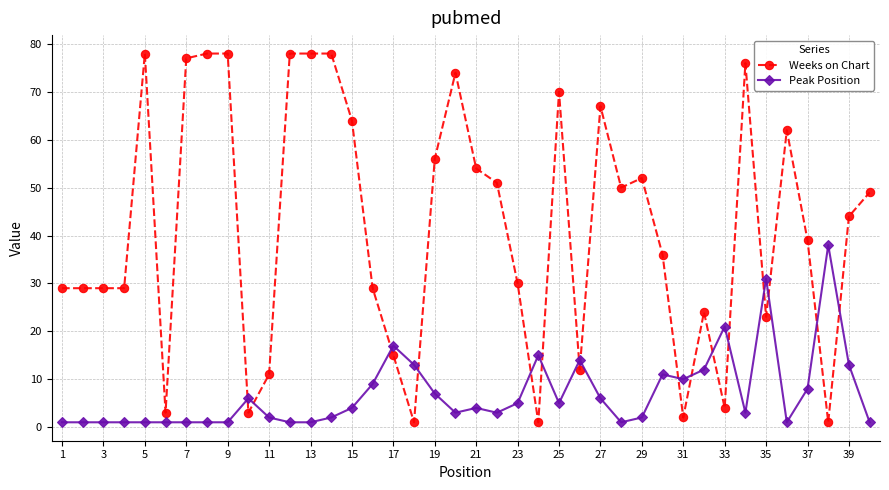

Reading right to left, transcribe all the data shown in this chart.

Weeks on Chart: 49	44	1	39	62	23	76	4	24	2	36	52	50	67	12	70	1	30	51	54	74	56	1	15	29	64	78	78	78	11	3	78	78	77	3	78	29	29	29	29
Peak Position: 1	13	38	8	1	31	3	21	12	10	11	2	1	6	14	5	15	5	3	4	3	7	13	17	9	4	2	1	1	2	6	1	1	1	1	1	1	1	1	1